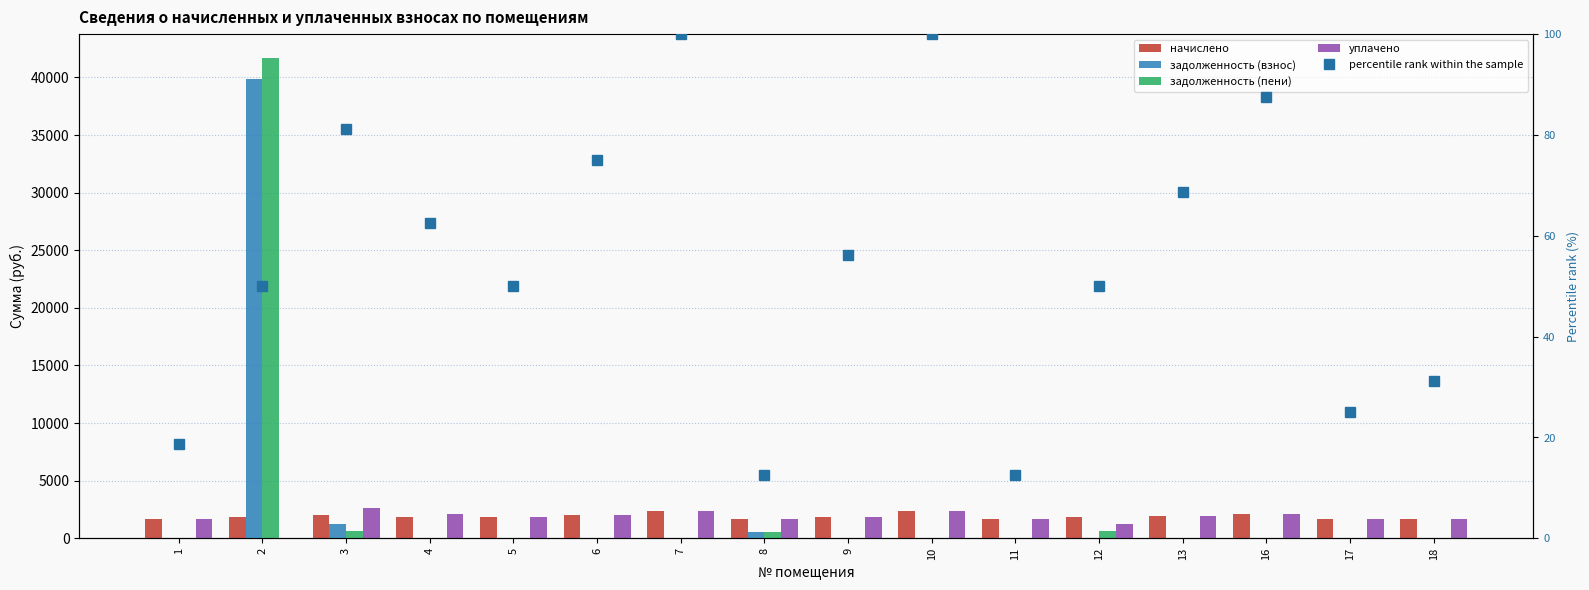

What are all the series names shown in the legend?

начислено, задолженность (взнос), задолженность (пени), уплачено, percentile rank within the sample